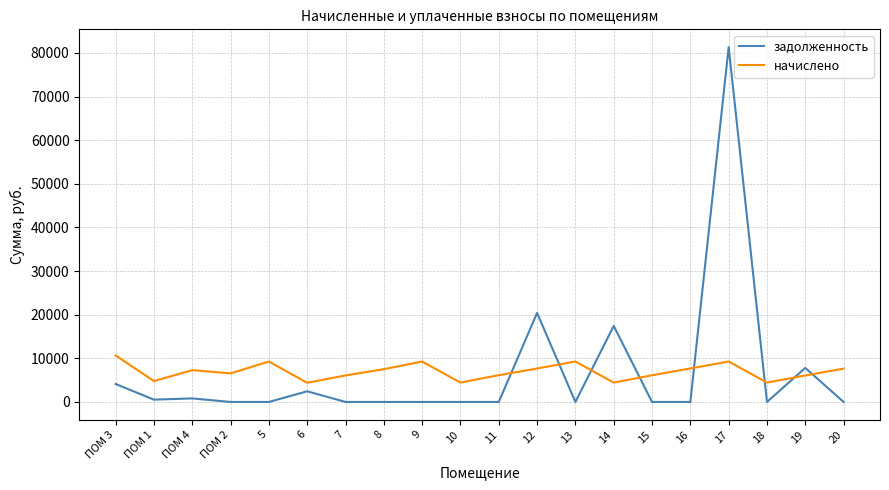

The value of начислено at 13 is 9277.7. True or false?

True